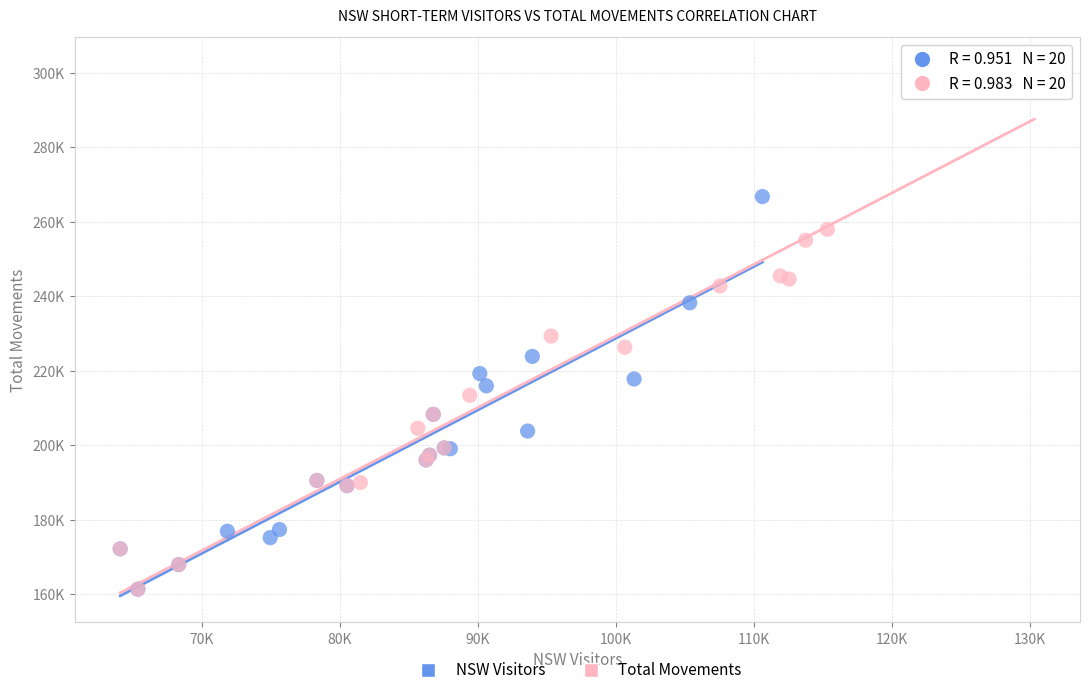

Which series has the widest spread of Y values?

Total Movements